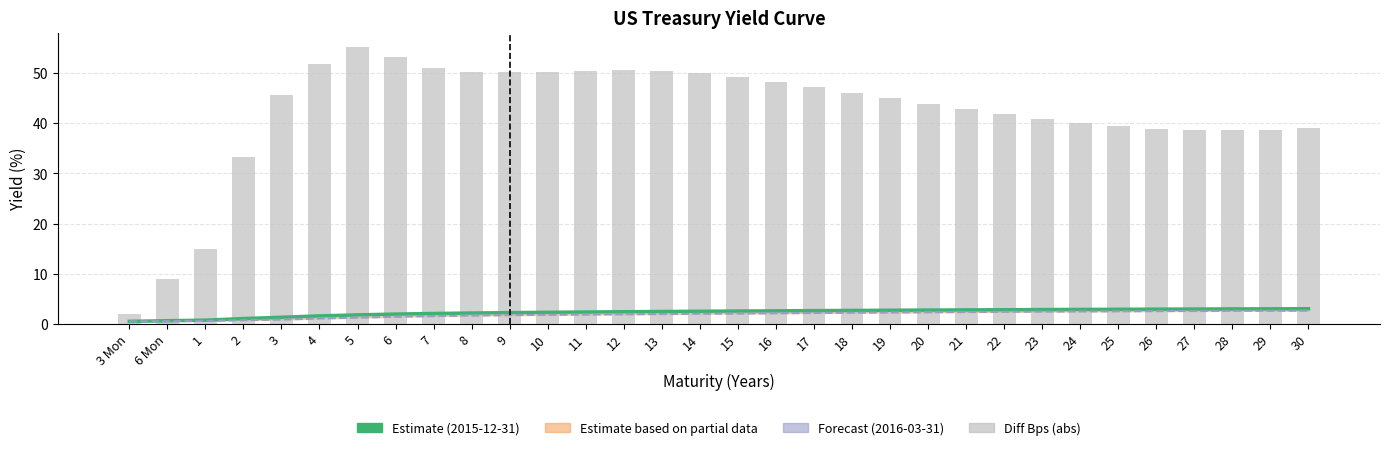

At how many categories does at least one series exceed 26?

29